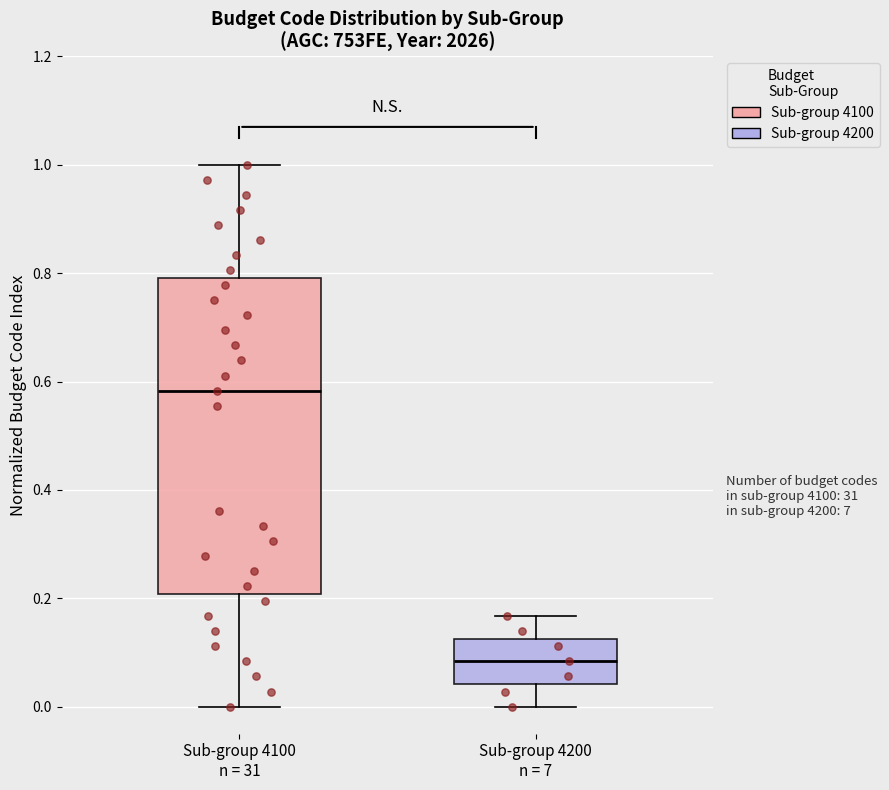

Reading left to right, read every box against the y-axis: the position of its median line, the range the box covers, and the ends of its whiskers. The values are not printed on the chart, so give them approximately, as read against the axis.

Sub-group 4100 n = 31: median 0.58, box 0.20 to 0.80, whiskers 0.00 to 1.00
Sub-group 4200 n = 7: median 0.08, box 0.04 to 0.12, whiskers 0.00 to 0.16